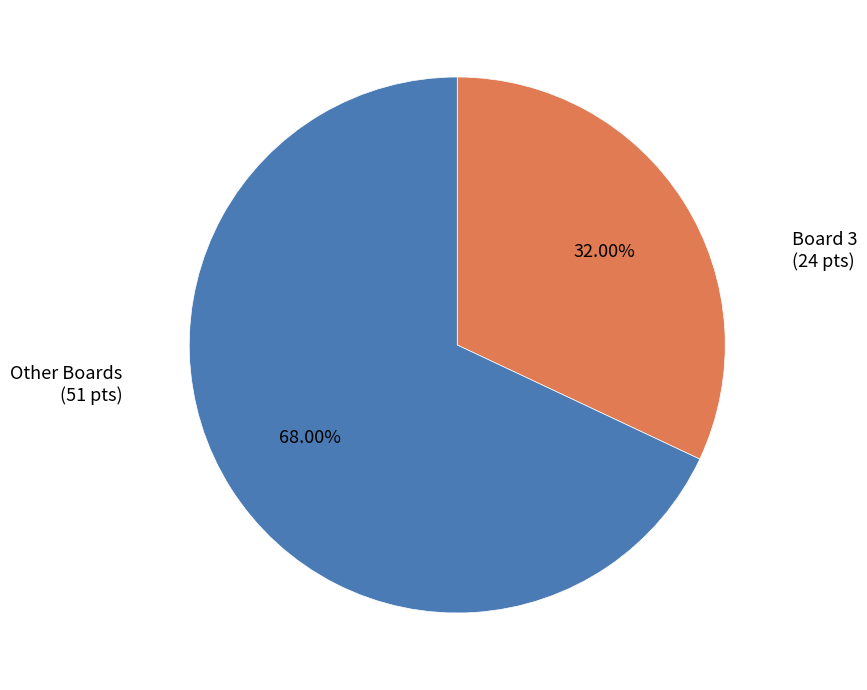

To the nearest percent, what is the difference between the largest and smallest slice percentages?

36%